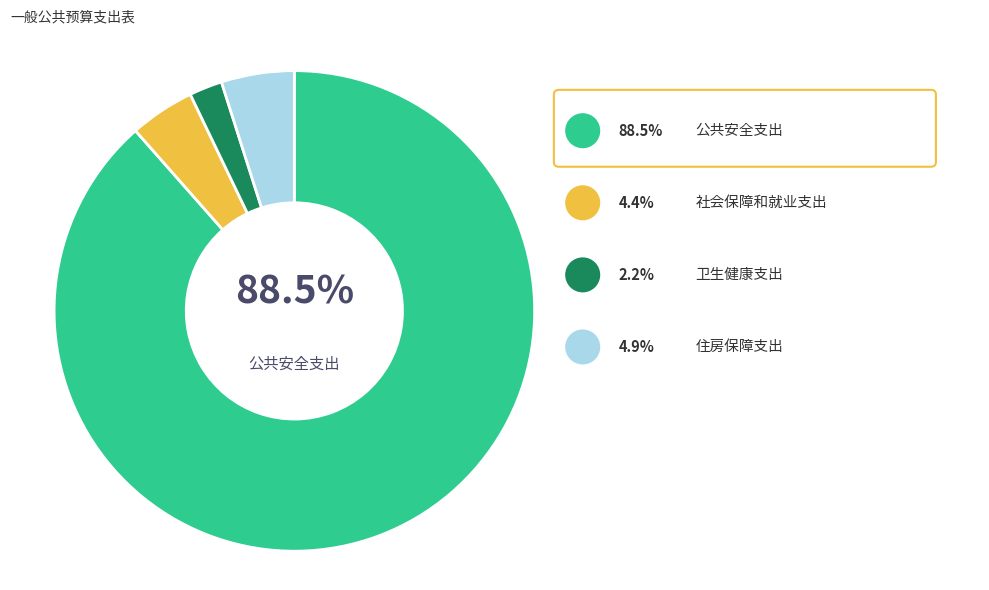

What percentage is the 卫生健康支出 slice, to the nearest percent?

2%